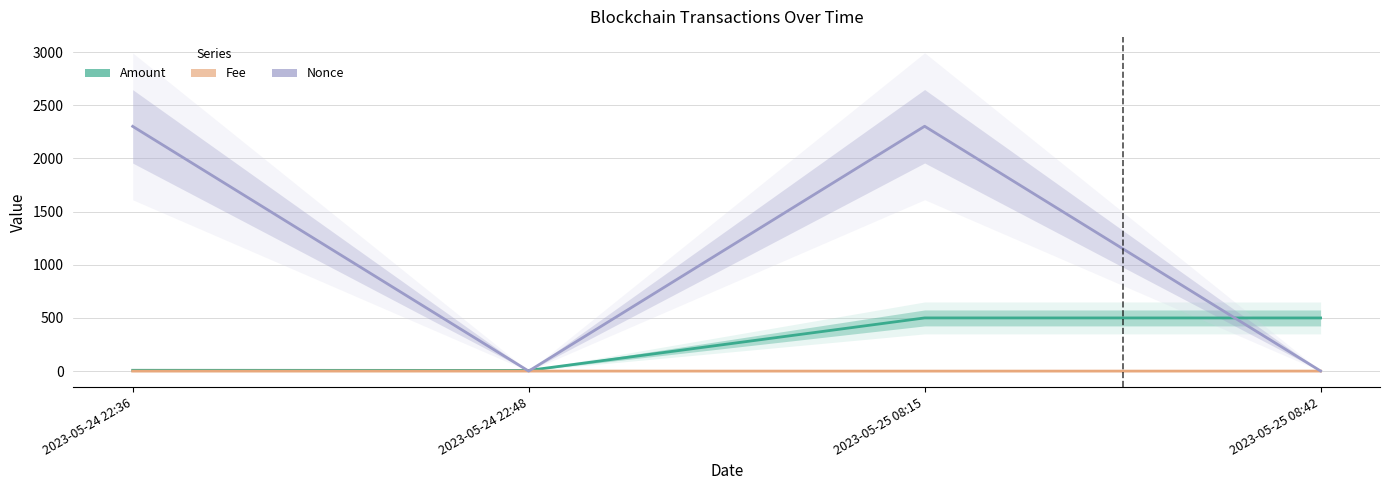

What is the lowest value of the Amount series?

6.5